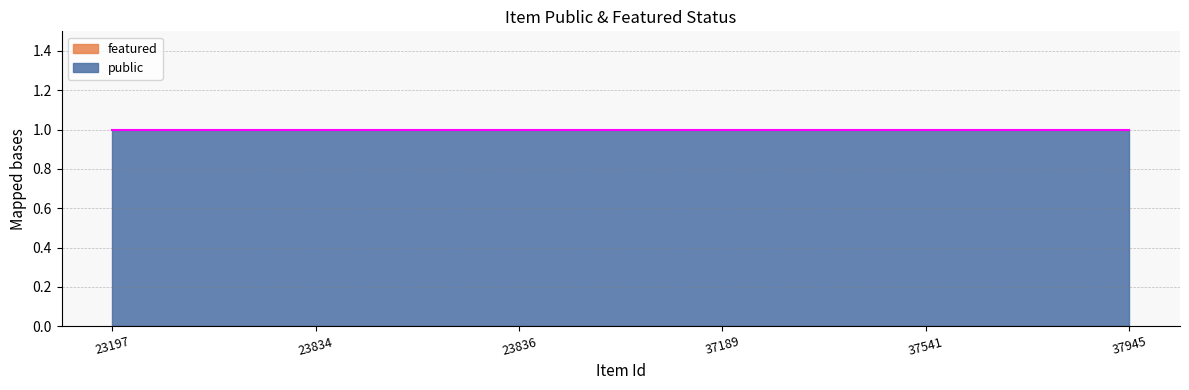

List the series in order of their overall mean, highest first.

public, featured